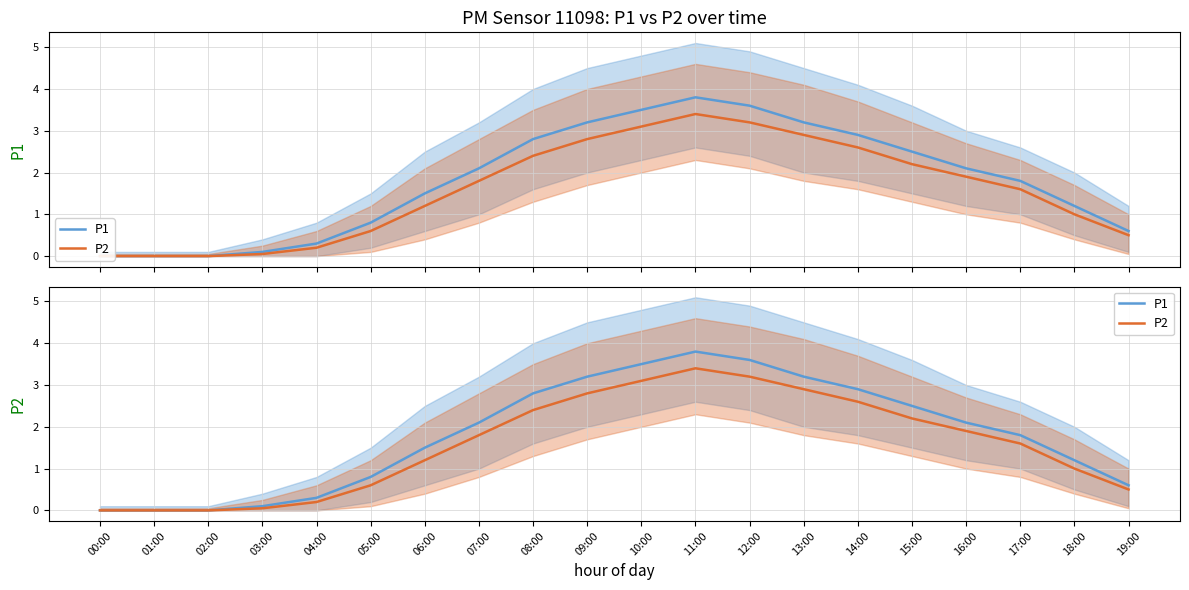

True or false: P1 has more than 0 interior local peaks.

True